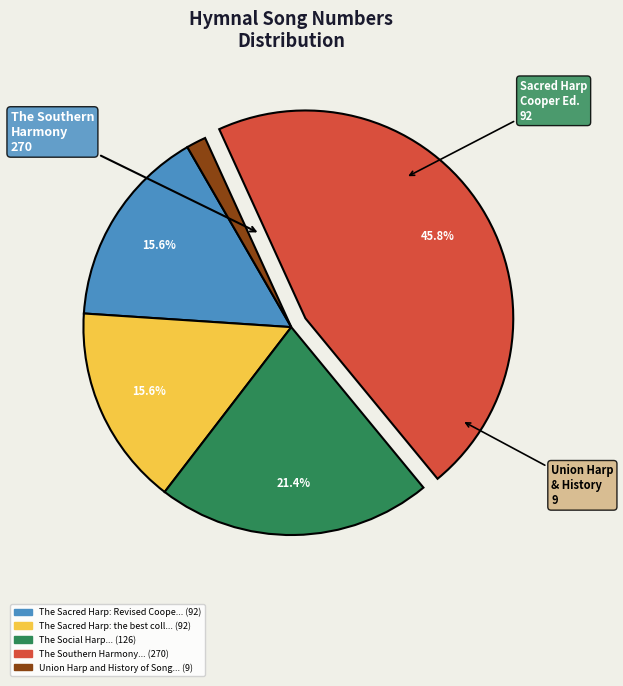

Is there a majority slice in this chart?

No